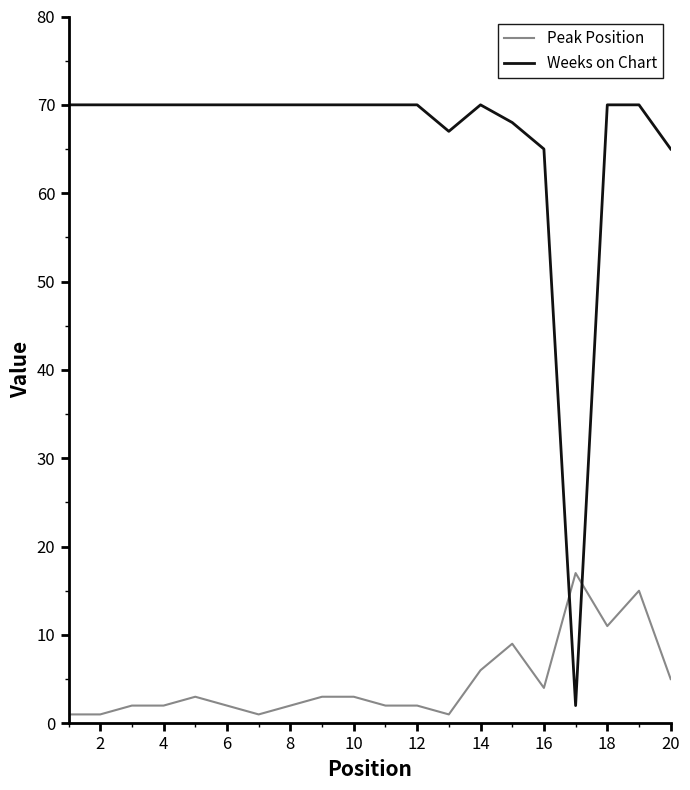

What is the difference between the maximum and minimum values in the Peak Position series?

16